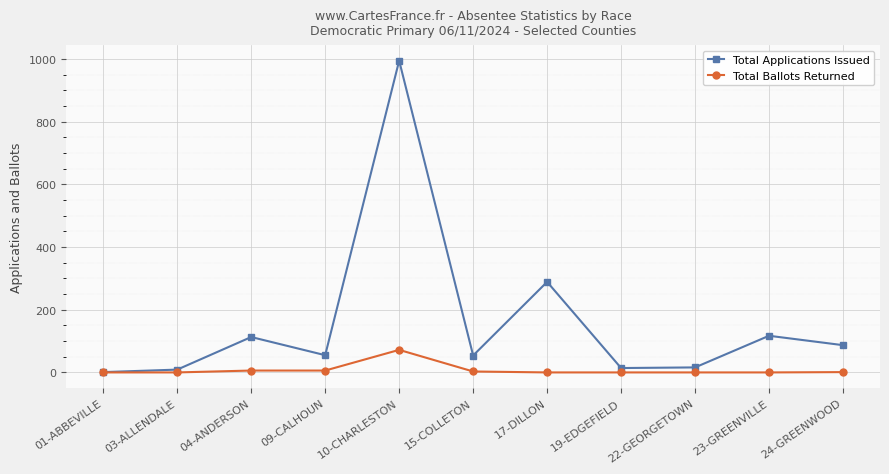

How many values in the Total Ballots Returned series exceed 0?

5